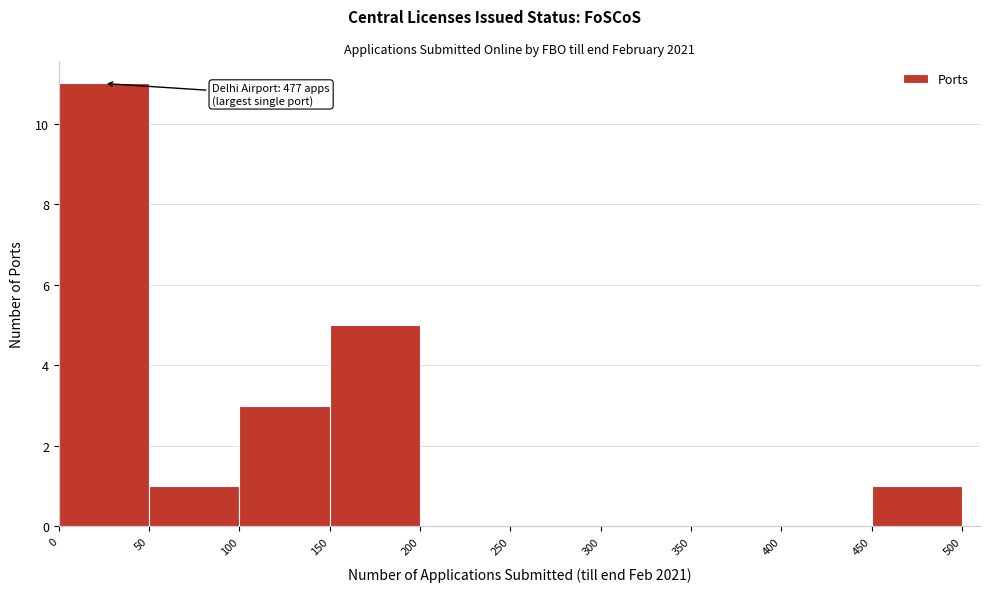

Over which range of the x-axis is the bar tallest?

0 to 50